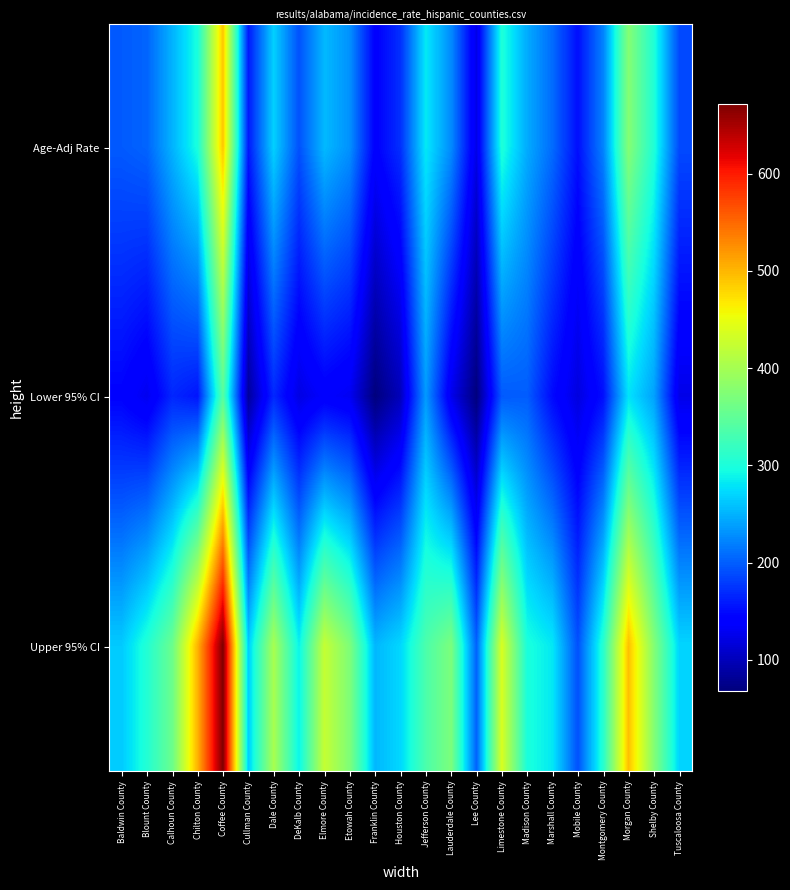

Which series changed the most between Baldwin County and Lauderdale County?

Upper 95% CI